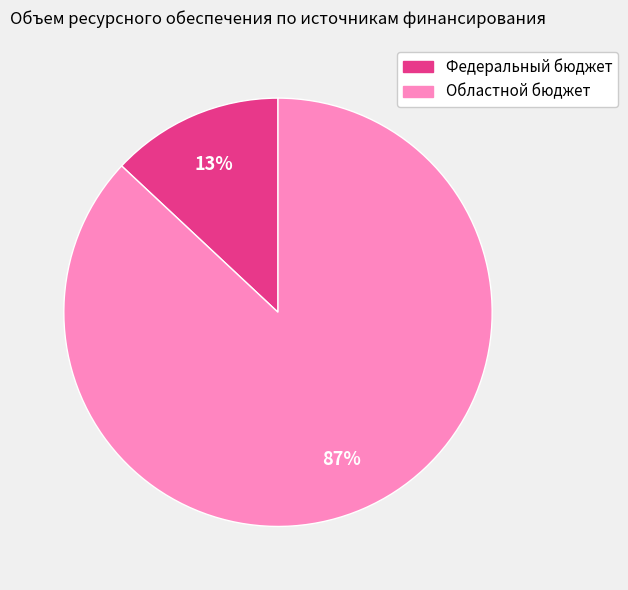

Combined, do Федеральный бюджет and Областной бюджет account for over 50%?

Yes